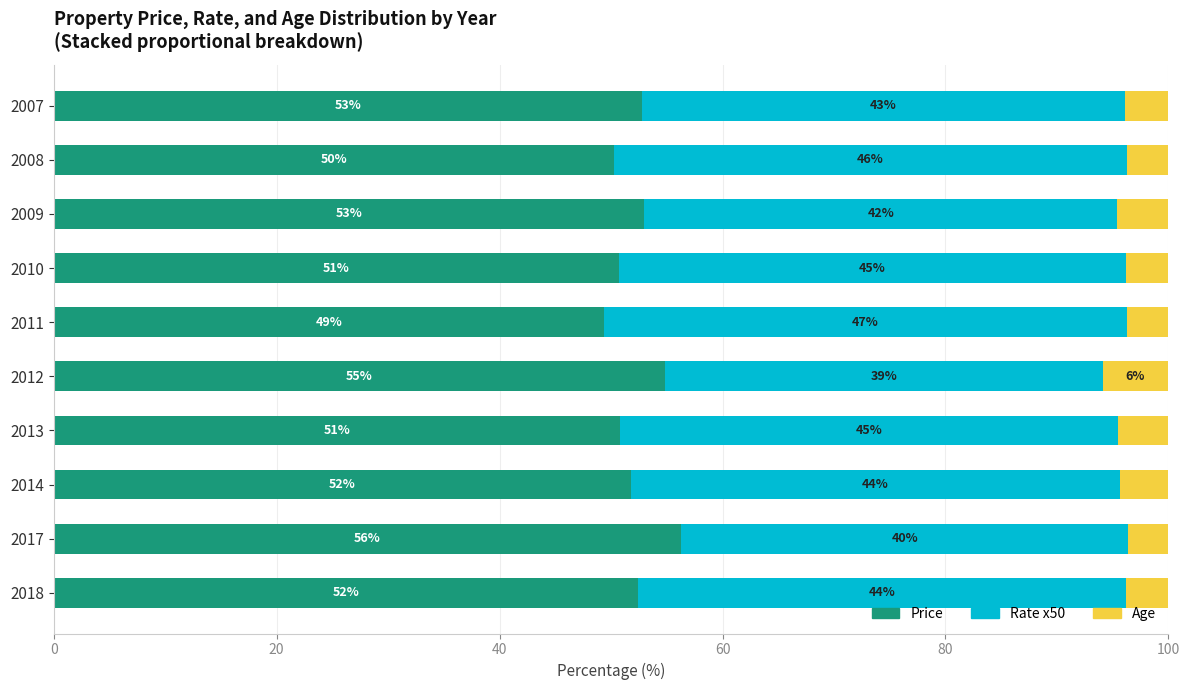

Is it true that Price equals 34.2 at 2014?

False